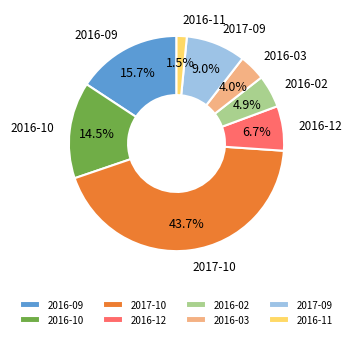

What is the largest slice in the pie chart?

2017-10